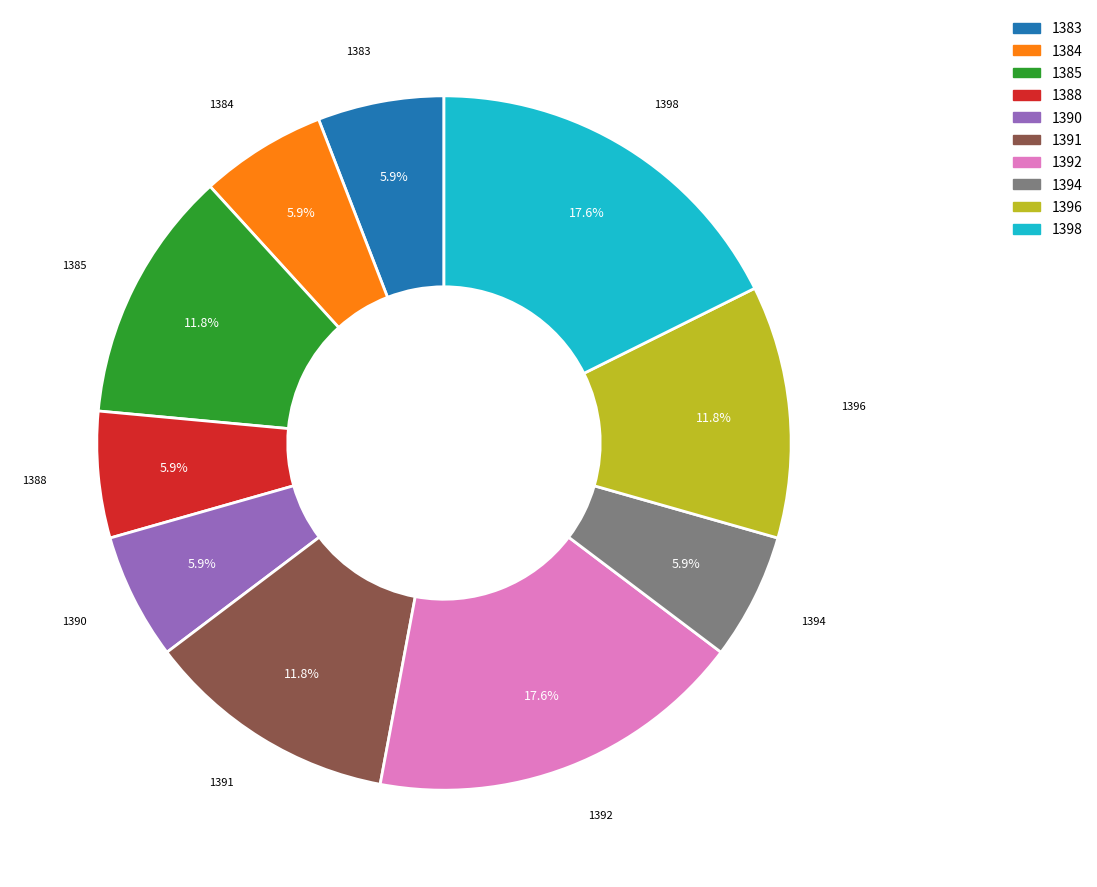

Is it true that 1384 is 6% of the pie?

True